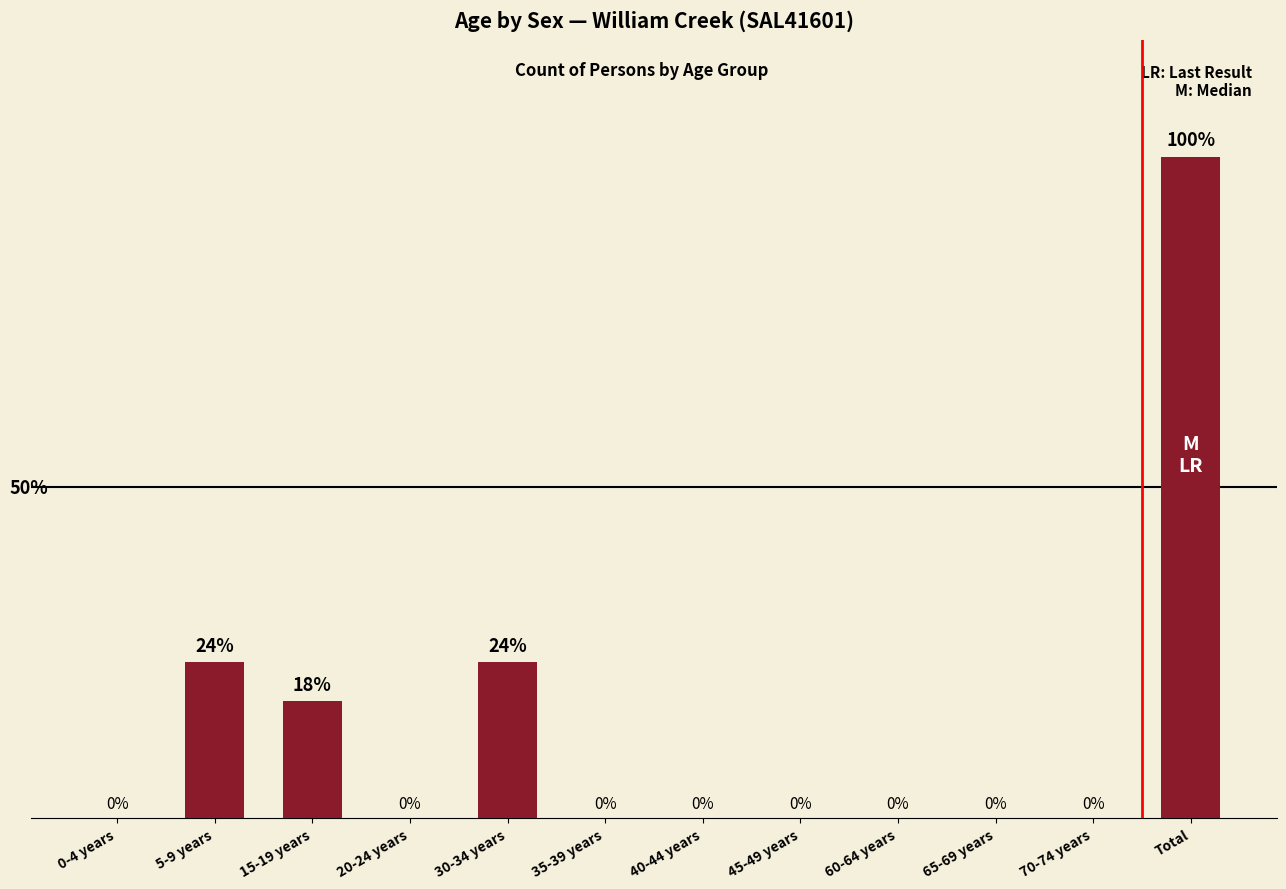

At which category does the chart reach its peak across all series?

Total